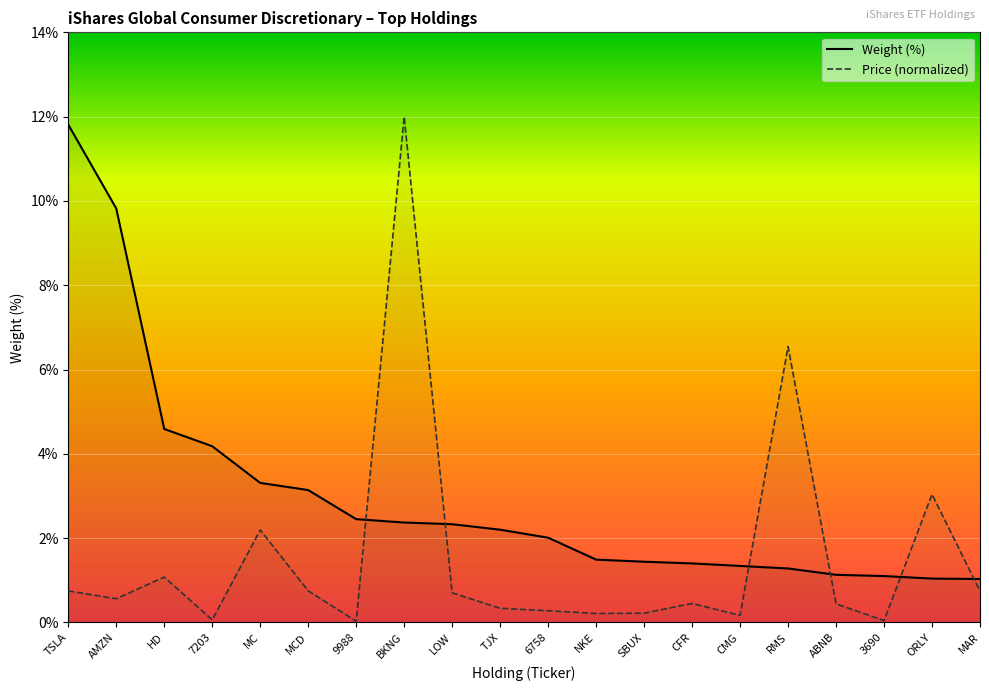

What is the difference between the second highest and second lowest values in the Weight (%) series?

8.8